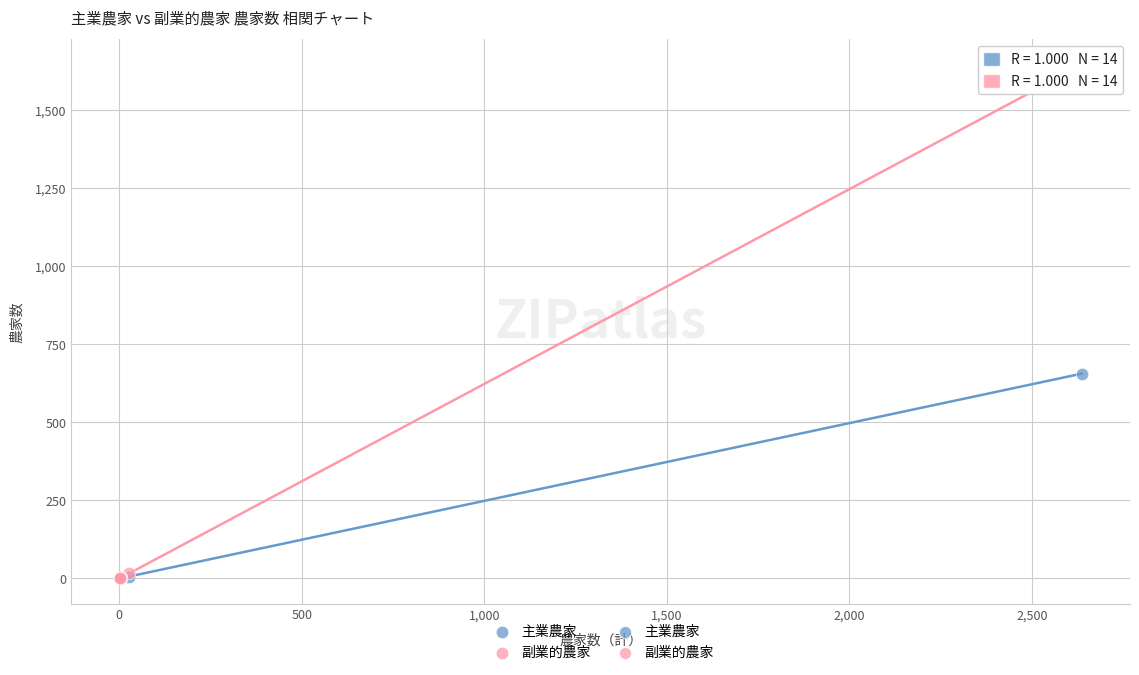

Which series has the widest spread of Y values?

副業的農家